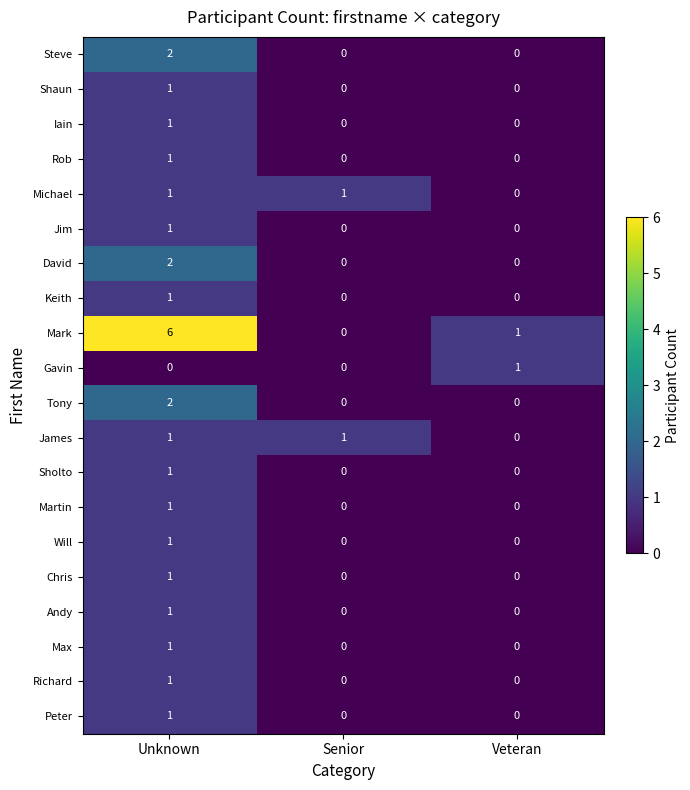

What is the difference between the highest and lowest values at Unknown?

6